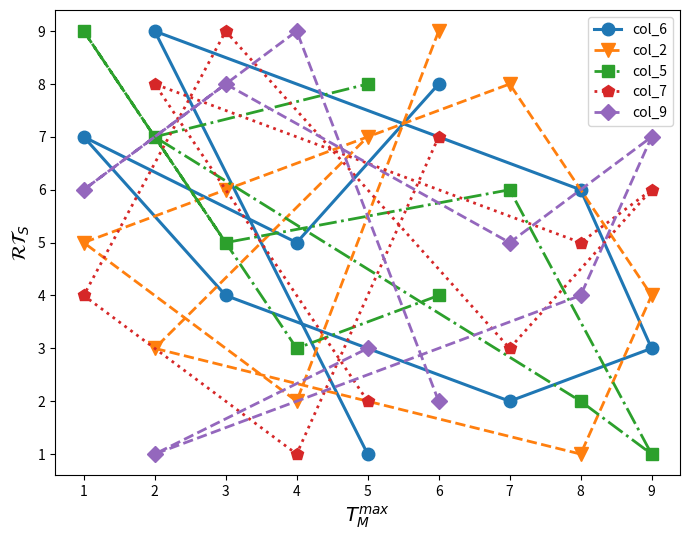

The col_6 series shows 1 at 5. True or false?

True